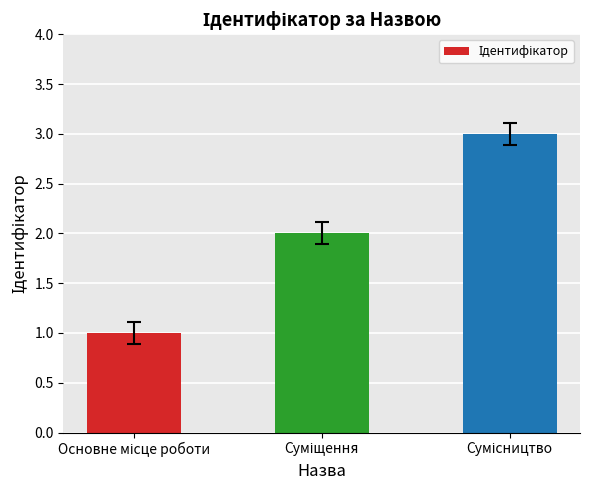

What is the minimum value shown in the chart?

1